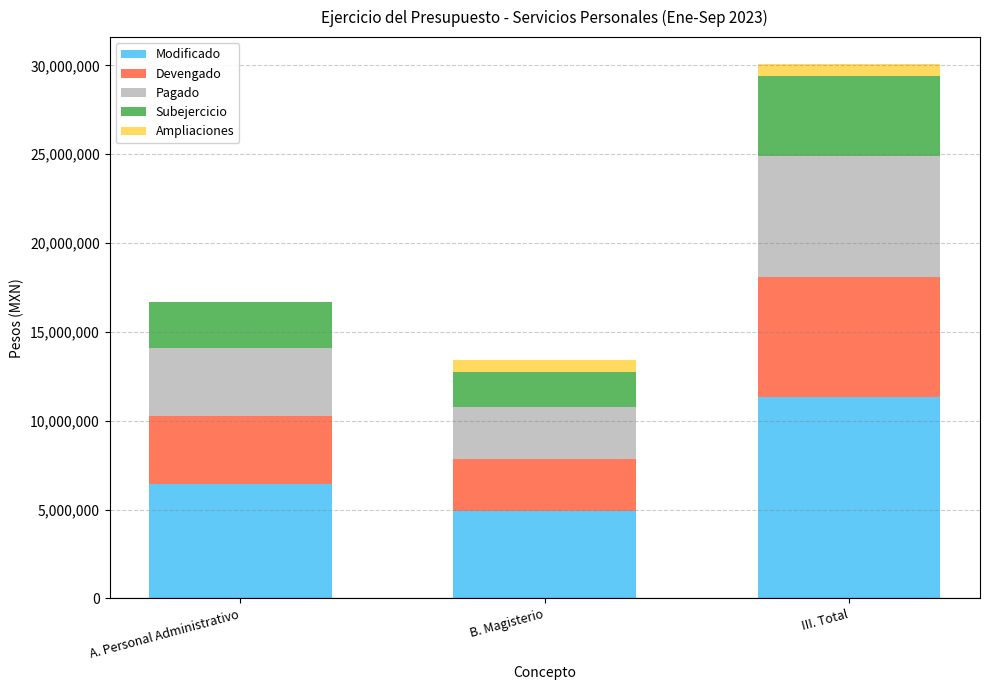

At which category is the sum across all series the highest?

III. Total